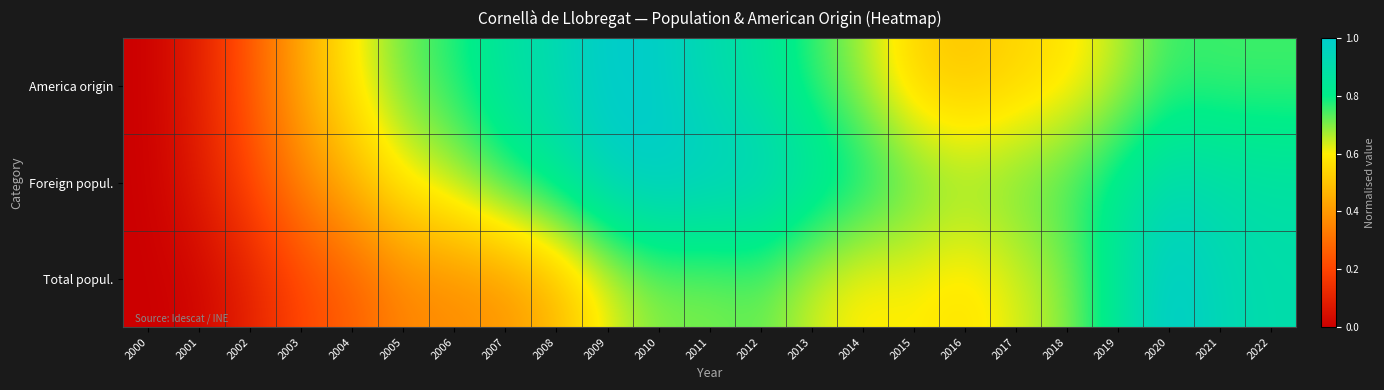

What is the greatest value displayed?

1.0